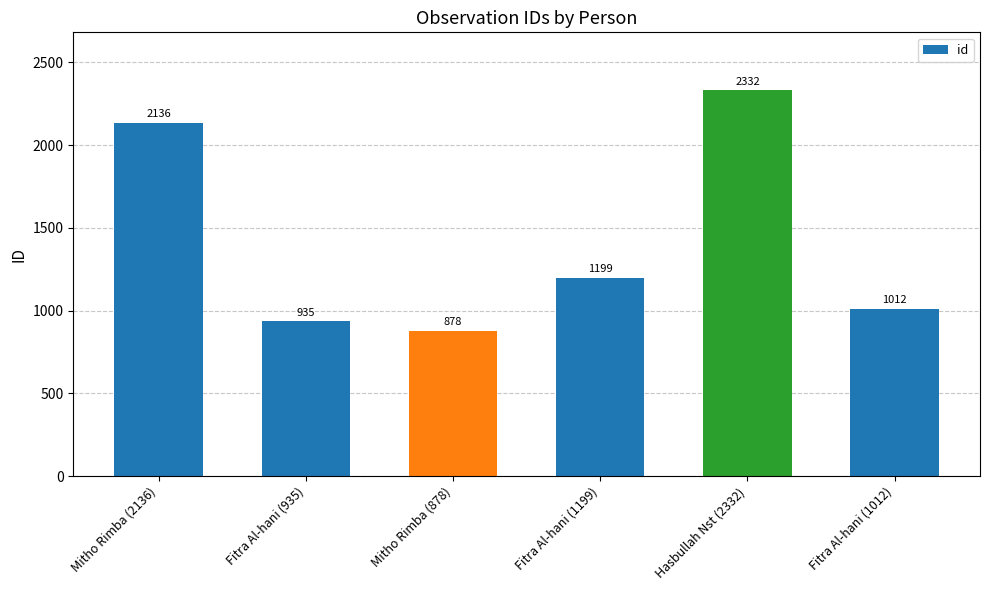

Where does the data first go above 1199?

Mitho Rimba (2136)